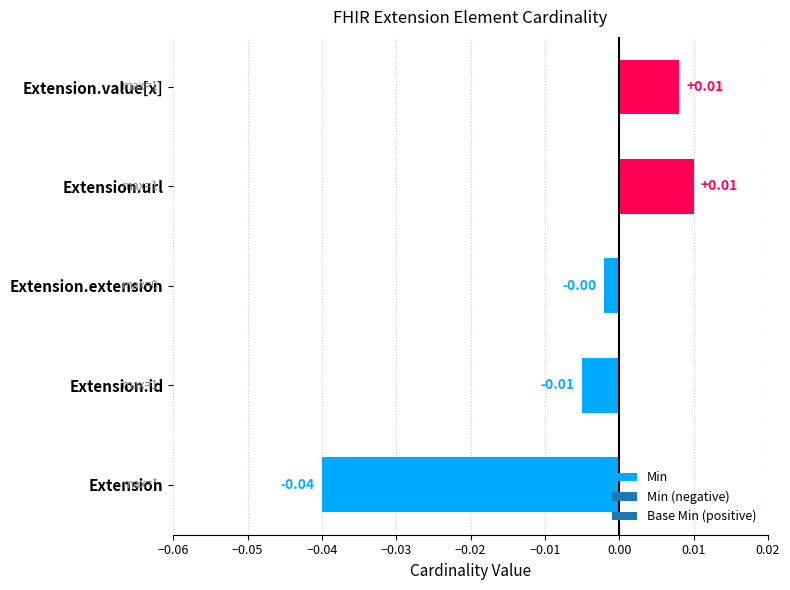

Which label corresponds to the smallest value in the chart?

Extension